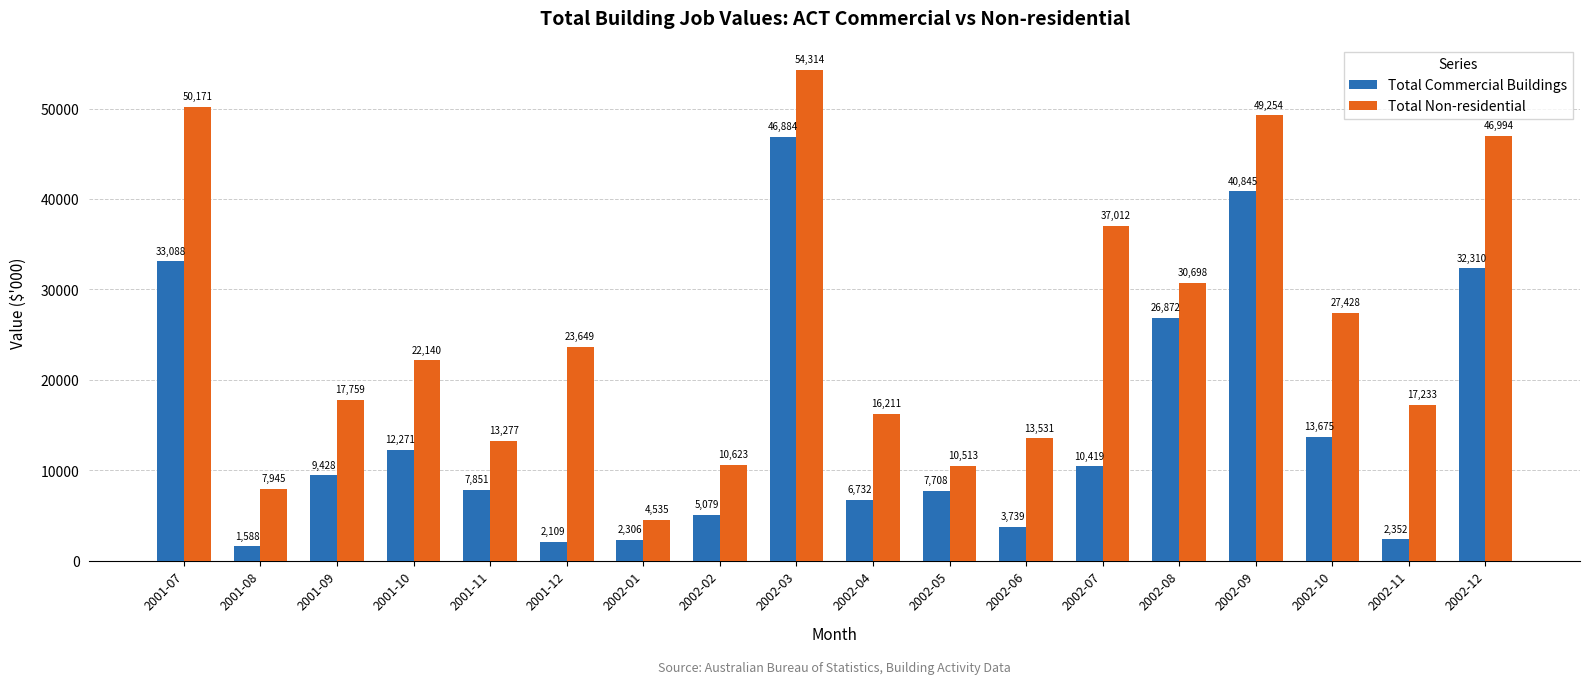

How many series are shown in this chart?

2